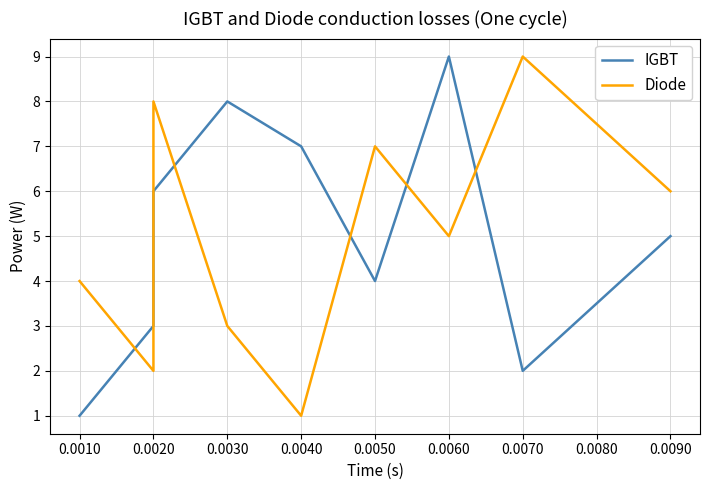

What is the total value across all series at 0.0050?

11